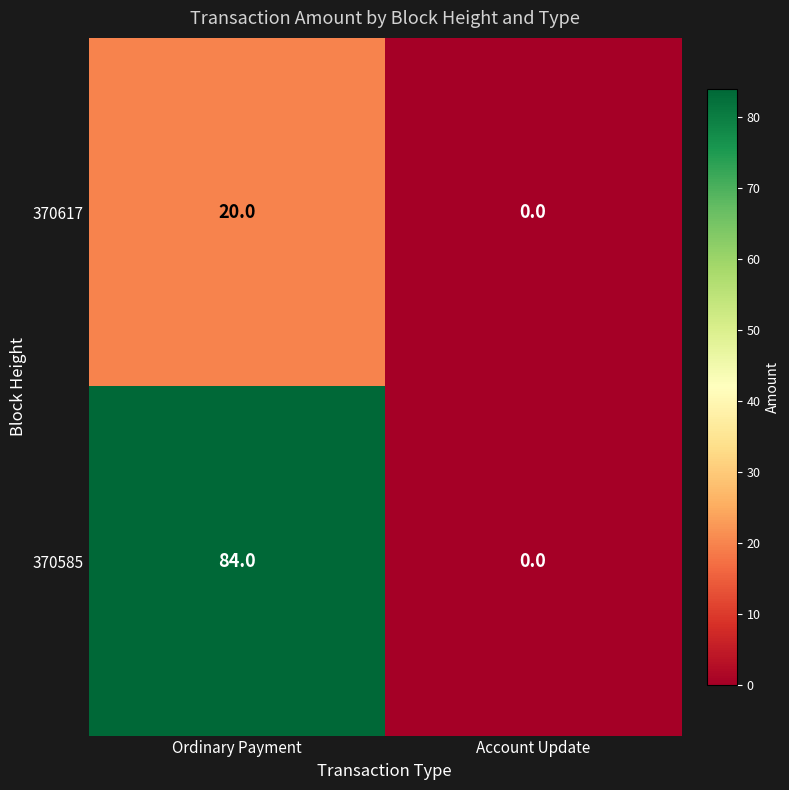

Is it true that 370617 equals 0 at Account Update?

True